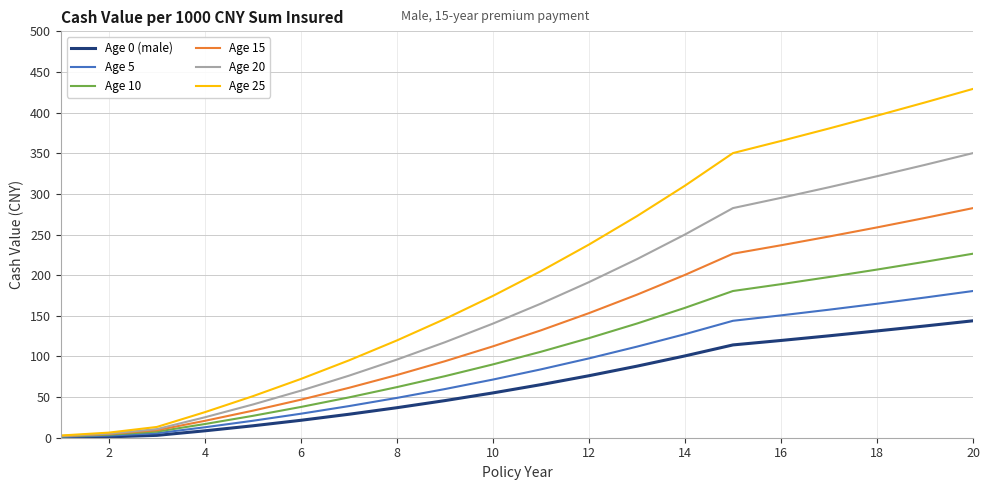

List the series in order of their peak value, lowest first.

Age 0 (male), Age 5, Age 10, Age 15, Age 20, Age 25